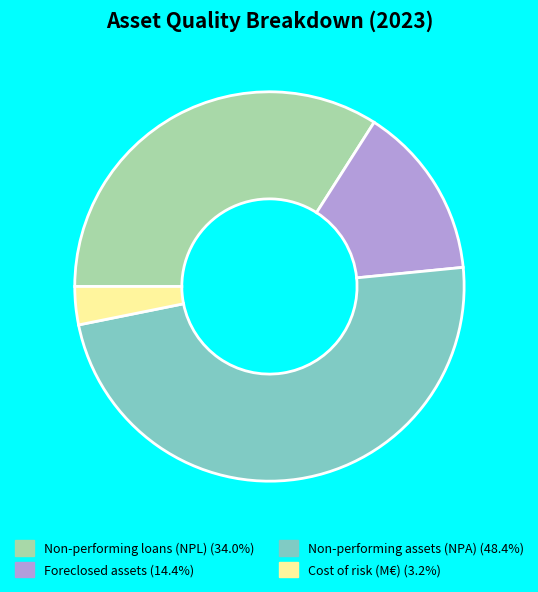

Approximately how many times larger is the value at Foreclosed assets compared to Non-performing assets (NPA)?

0.3